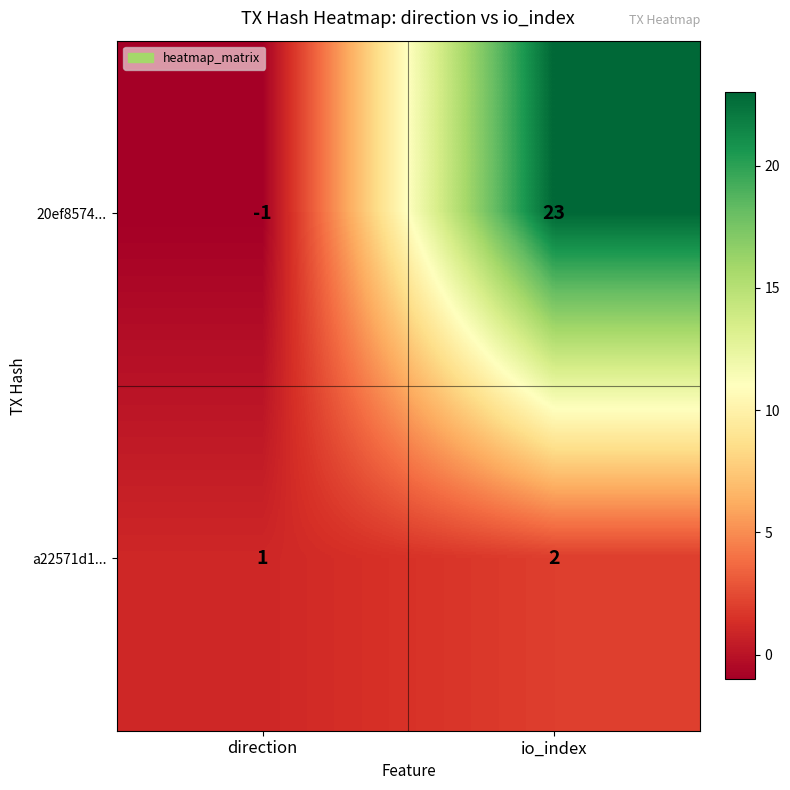

Which series has the widest spread of values?

20ef8574...